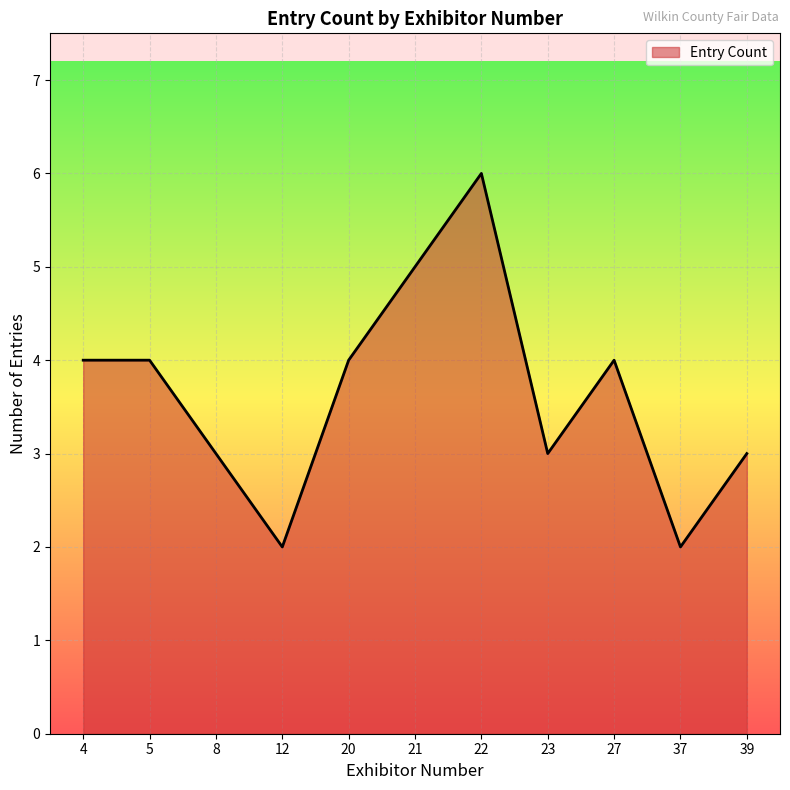

What is the difference between the second highest and minimum values?

3